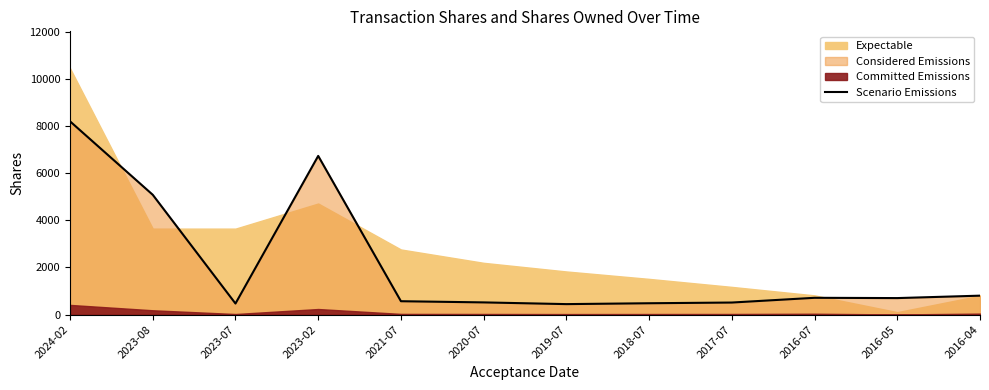

True or false: the data shows 531 at 2016-04.

False